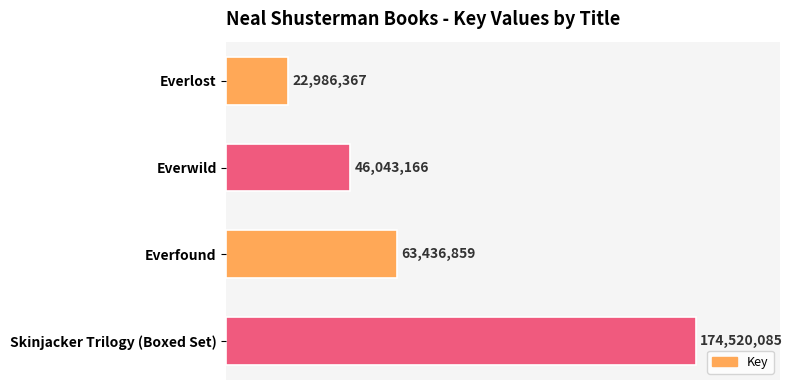

Are the bars horizontal?

Yes